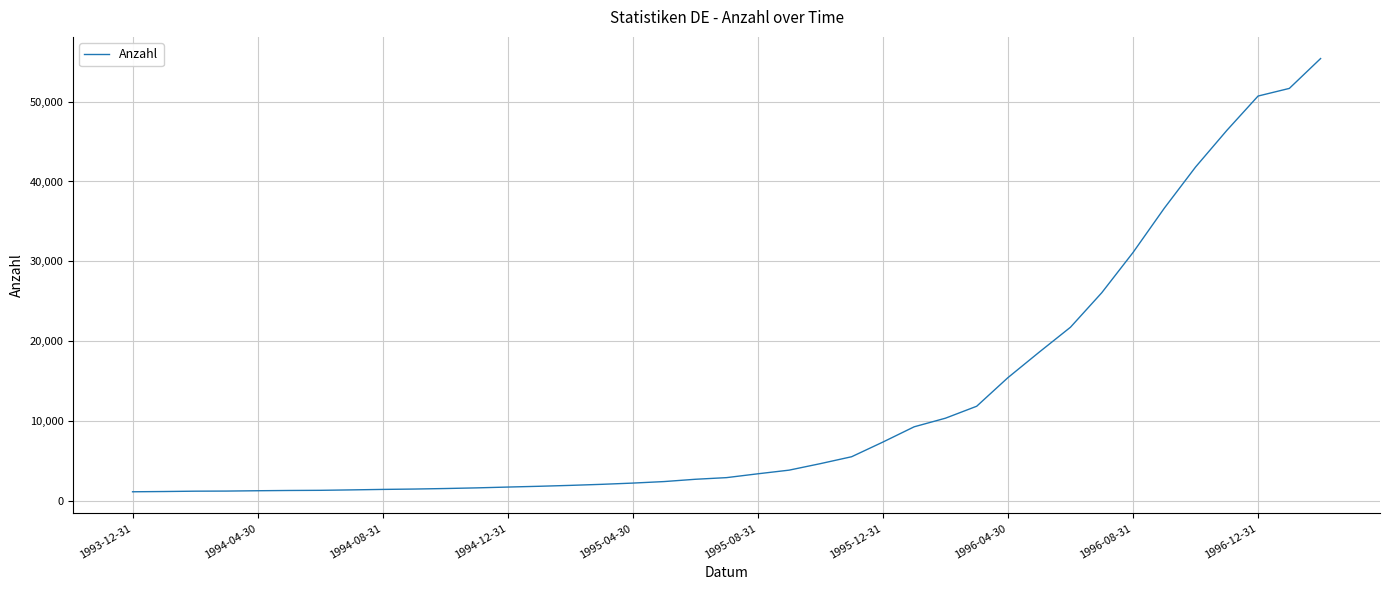

What is the maximum value shown in the chart?

55404